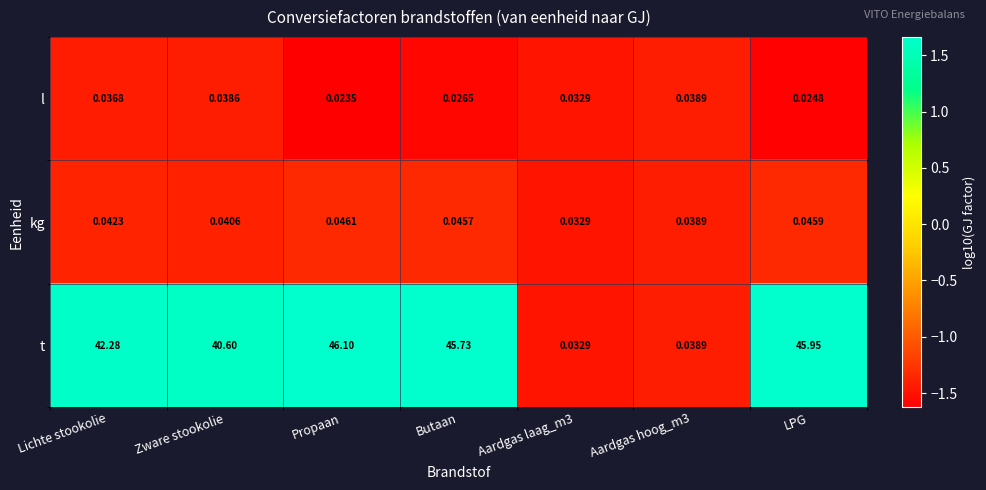

At which label does t first exceed 42?

Lichte stookolie